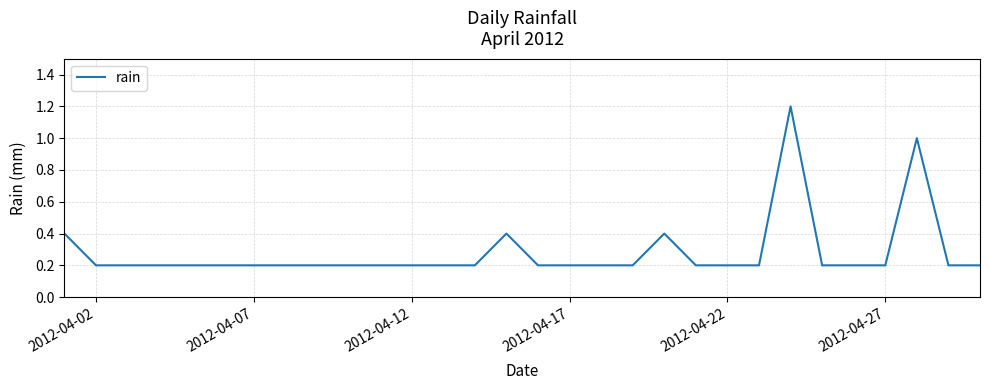

What is the difference between the maximum and minimum values?

1.0